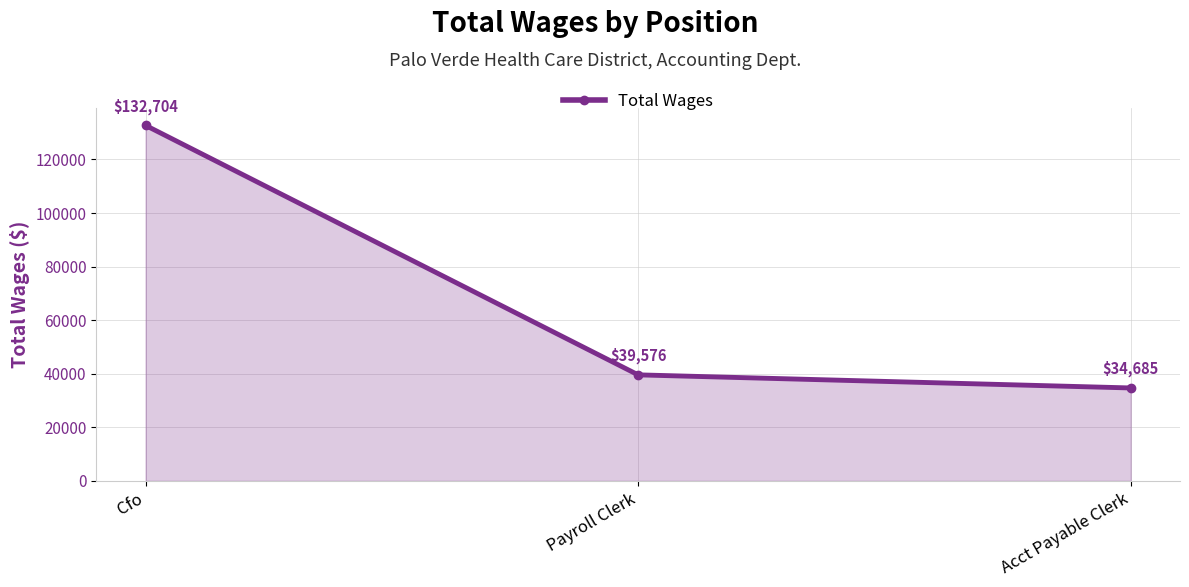

Count the number of data series in this chart.

1